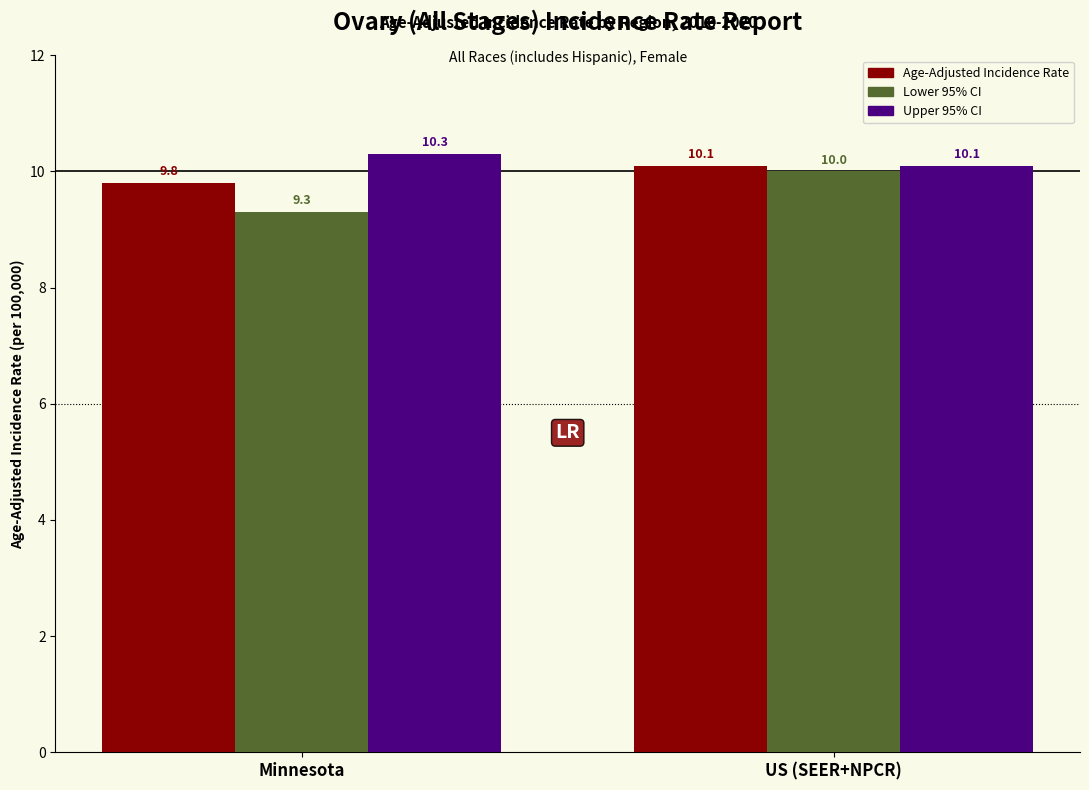

What is the approximate value of Lower 95% CI at US (SEER+NPCR)?

10.0